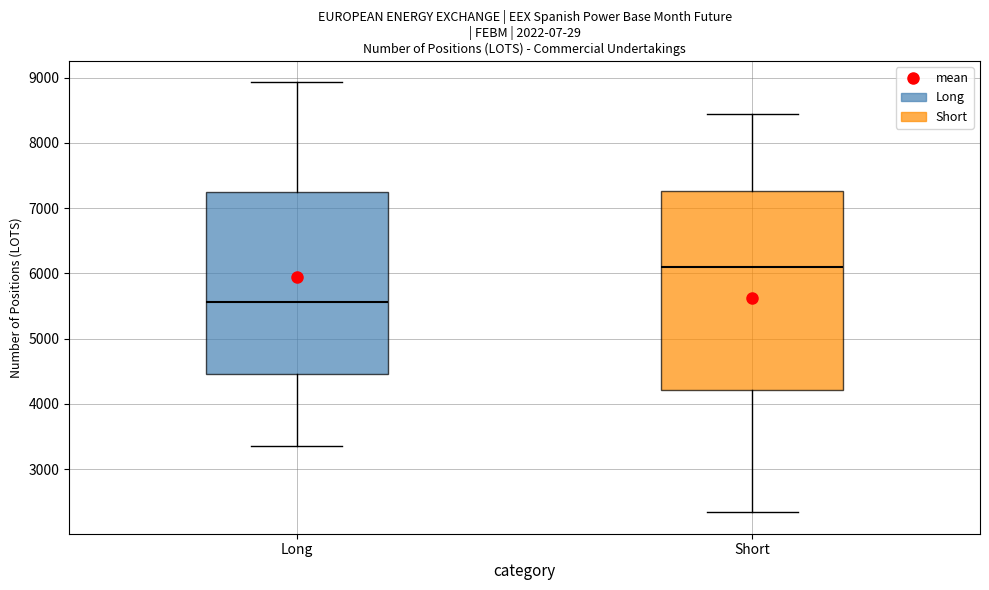

Which box has the highest median line?

Short